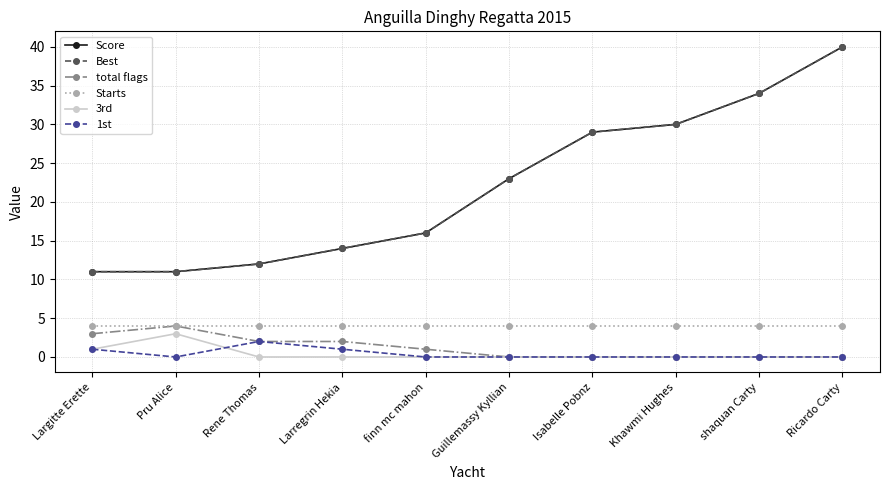

How many positive values does the 1st series have?

3